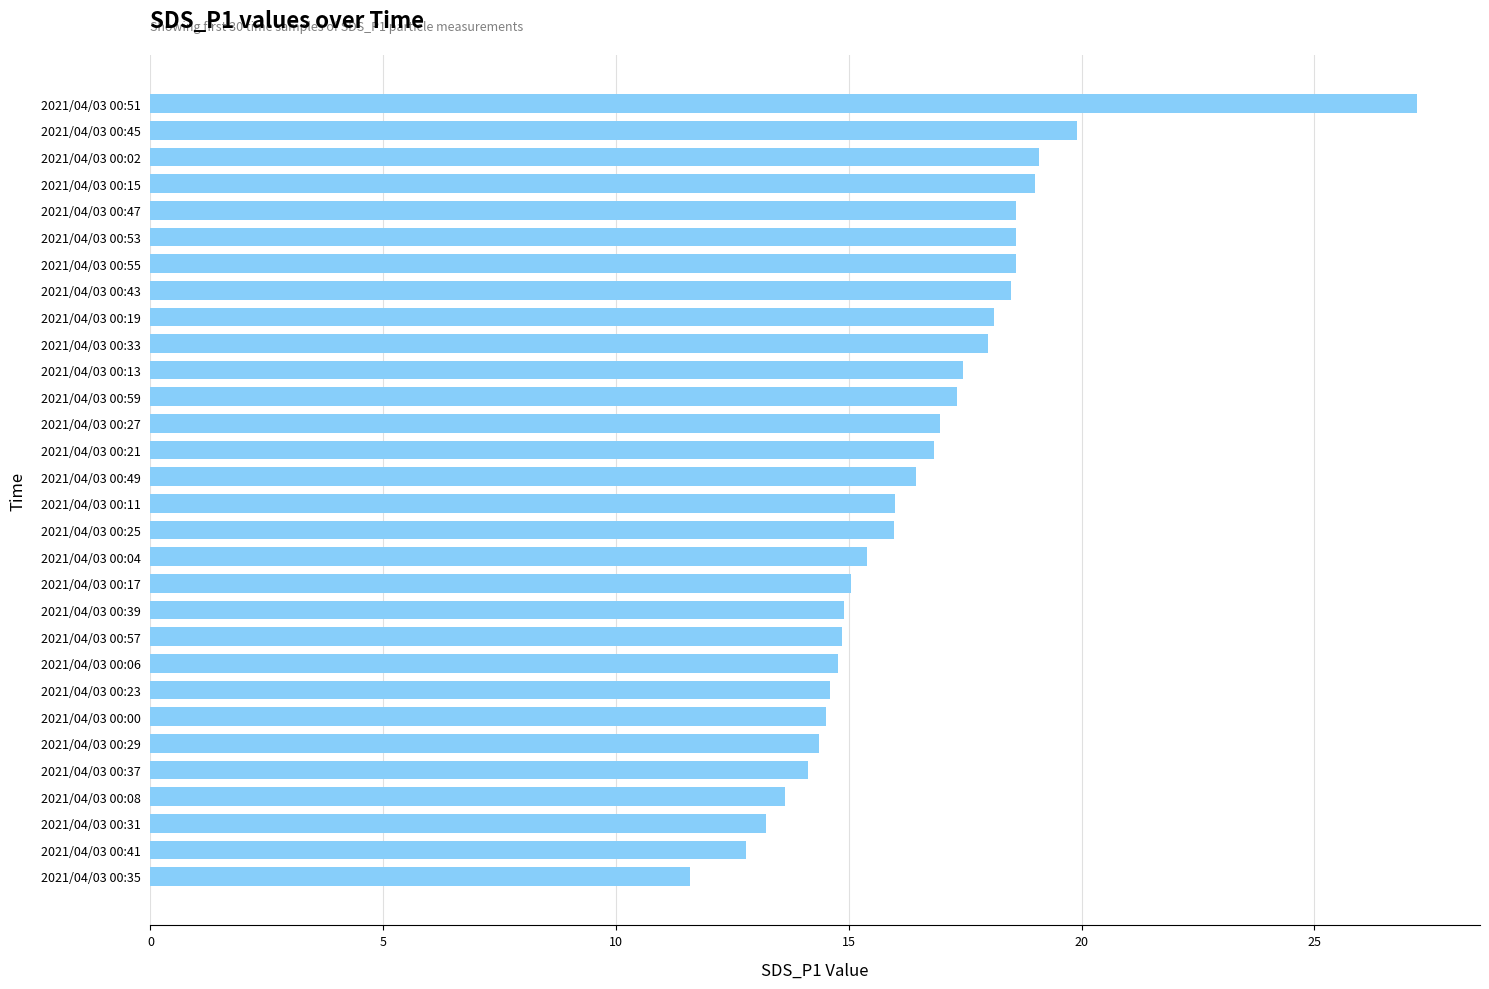

Approximately how many times larger is the value at 2021/04/03 00:41 compared to 2021/04/03 00:55?

0.7